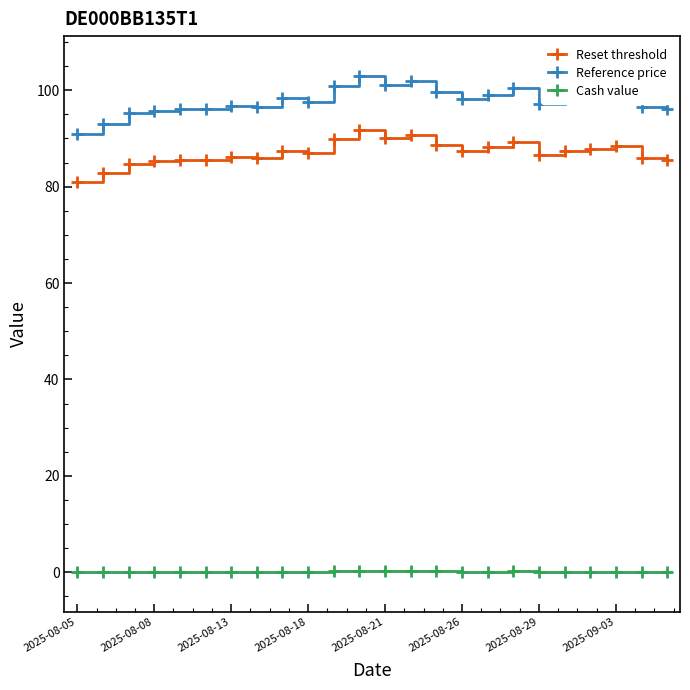

What is the difference between the maximum and second lowest values in the Reset threshold series?

8.8